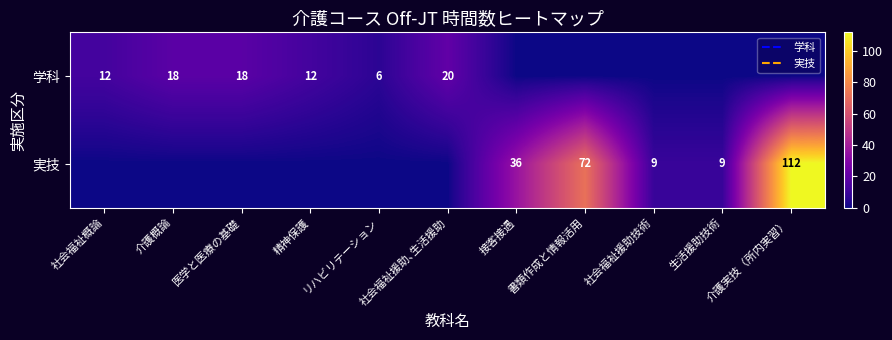

Which series has the widest spread of values?

実技